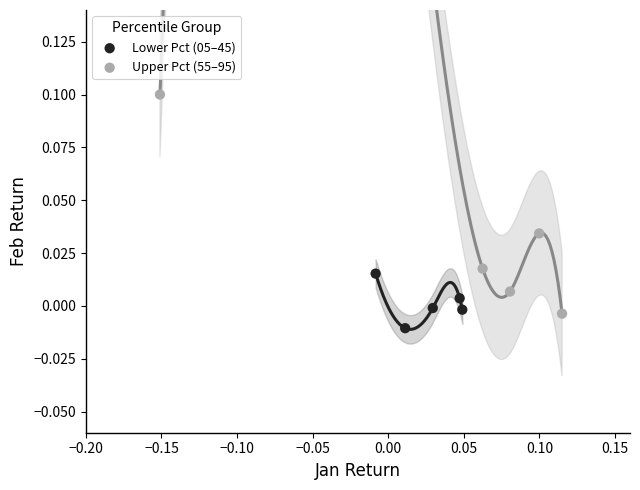

What are all the series names shown in the legend?

Lower Pct (05–45), Upper Pct (55–95)